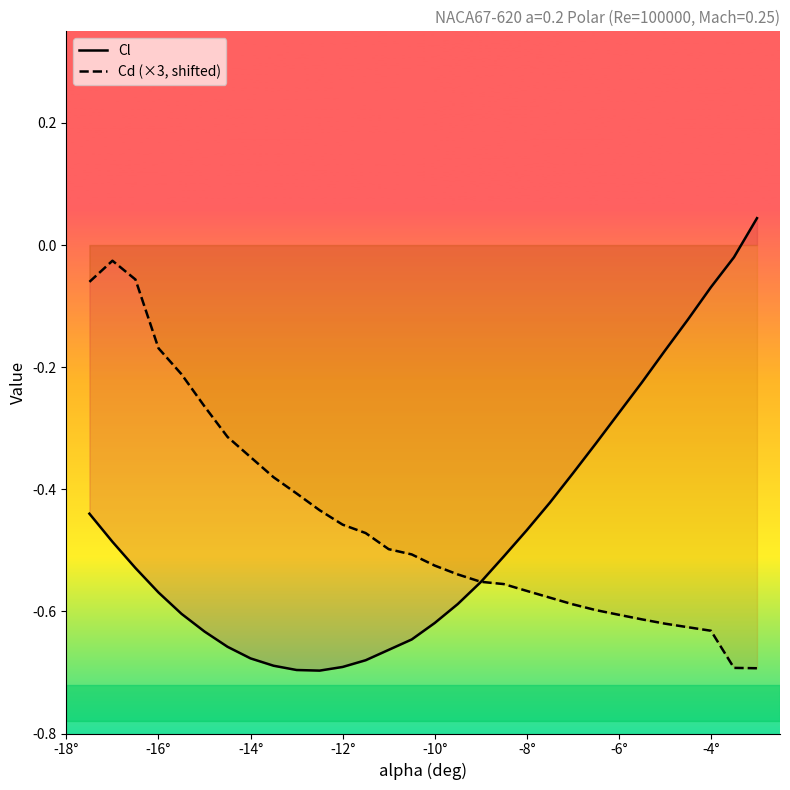

Which series has the largest total across all categories?

Cd (×3, shifted)